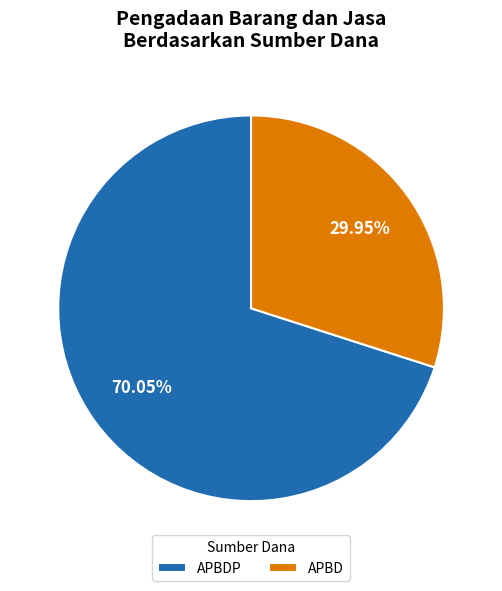

Which slice is the largest?

APBDP